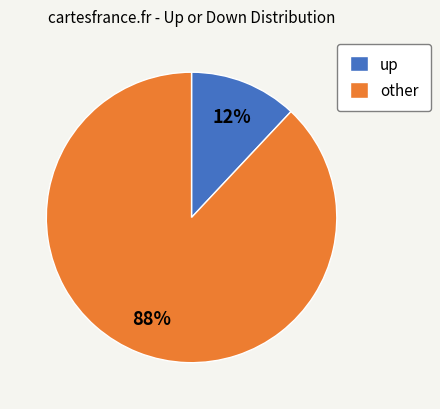

What percentage is the other slice, to the nearest percent?

88%